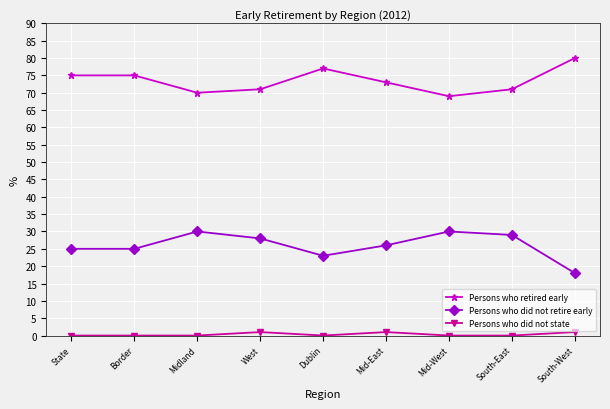

True or false: Persons who did not state and Persons who did not retire early intersect in this chart.

False